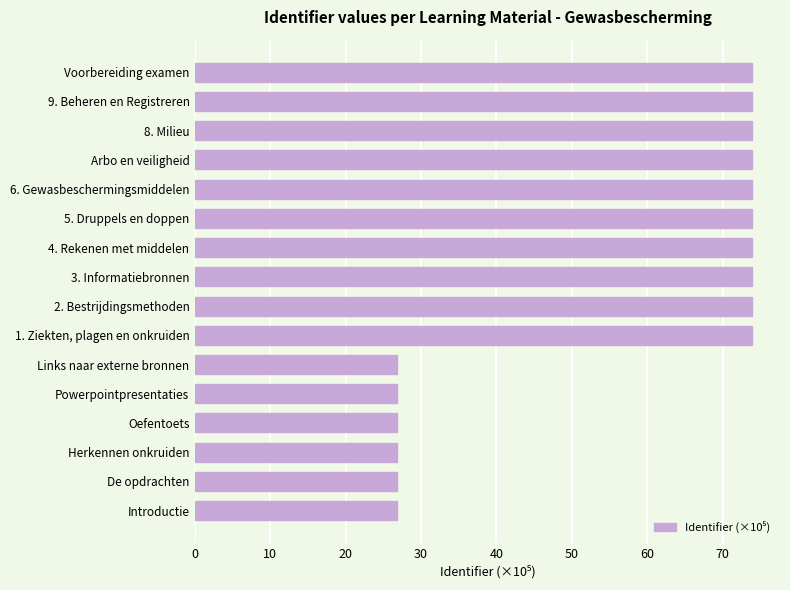

What is the value of the 16th bar from the top?

26.8